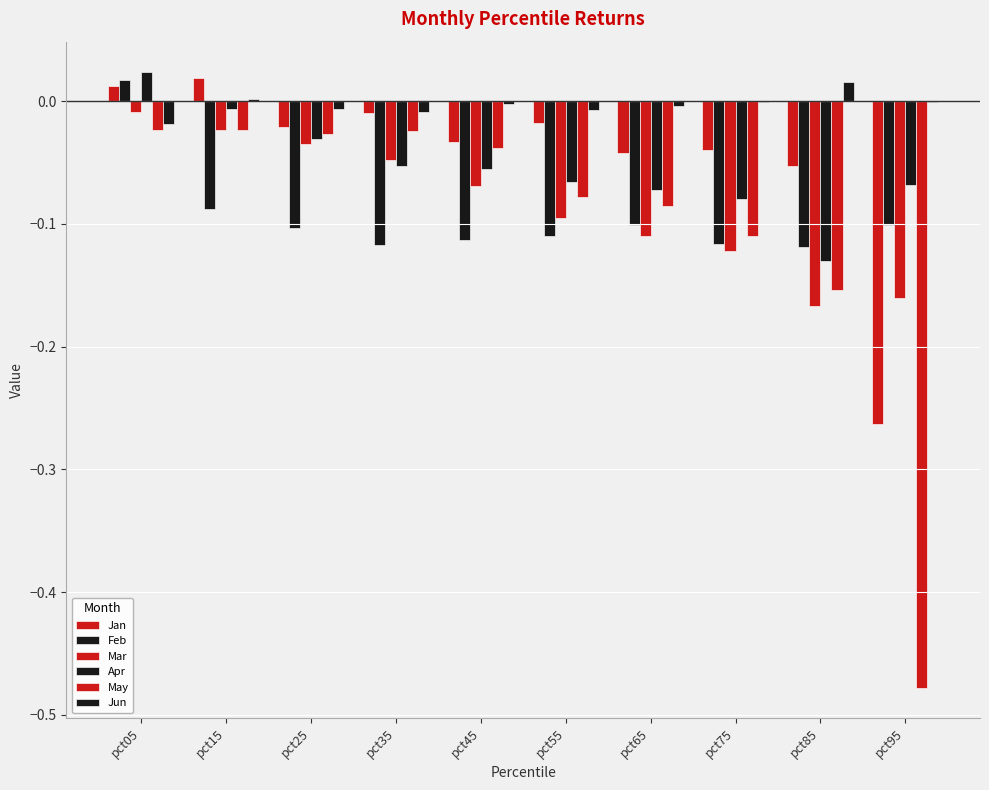

What is the total value across all series at pct95?

-1.1